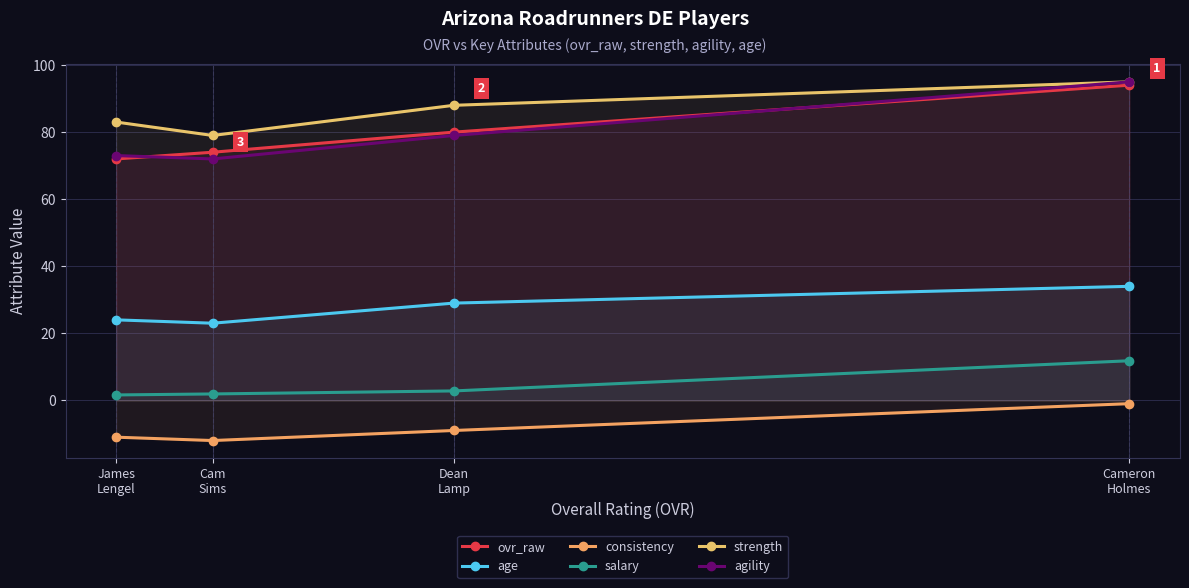

Which series has the widest spread of values?

agility